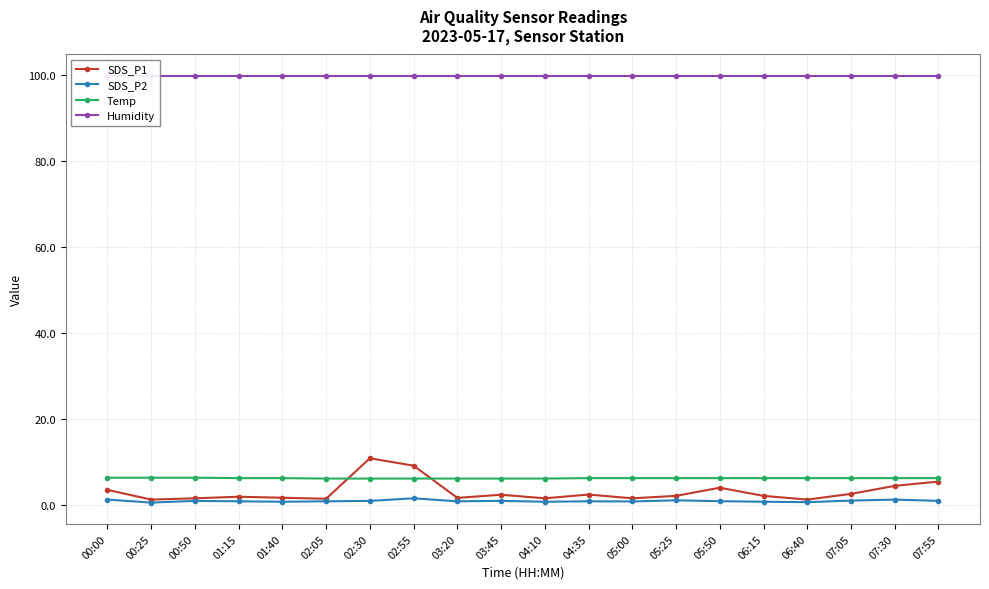

Reading left to right, what are all the values shown in this chart?

SDS_P1: 00:00=3.5	00:25=1.2	00:50=1.5	01:15=1.9	01:40=1.6	02:05=1.4	02:30=10.8	02:55=9.1	03:20=1.6	03:45=2.3	04:10=1.5	04:35=2.4	05:00=1.5	05:25=2.1	05:50=4.0	06:15=2.1	06:40=1.2	07:05=2.5	07:30=4.4	07:55=5.4
SDS_P2: 00:00=1.2	00:25=0.5	00:50=0.9	01:15=0.8	01:40=0.7	02:05=0.8	02:30=0.9	02:55=1.5	03:20=0.8	03:45=0.9	04:10=0.7	04:35=0.8	05:00=0.8	05:25=1.0	05:50=0.8	06:15=0.7	06:40=0.6	07:05=1.0	07:30=1.2	07:55=0.9
Temp: 00:00=6.3	00:25=6.3	00:50=6.3	01:15=6.2	01:40=6.2	02:05=6.1	02:30=6.1	02:55=6.1	03:20=6.1	03:45=6.1	04:10=6.1	04:35=6.2	05:00=6.2	05:25=6.2	05:50=6.2	06:15=6.2	06:40=6.2	07:05=6.2	07:30=6.2	07:55=6.2
Humidity: 00:00=99.9	00:25=99.9	00:50=99.9	01:15=99.9	01:40=99.9	02:05=99.9	02:30=99.9	02:55=99.9	03:20=99.9	03:45=99.9	04:10=99.9	04:35=99.9	05:00=99.9	05:25=99.9	05:50=99.9	06:15=99.9	06:40=99.9	07:05=99.9	07:30=99.9	07:55=99.9